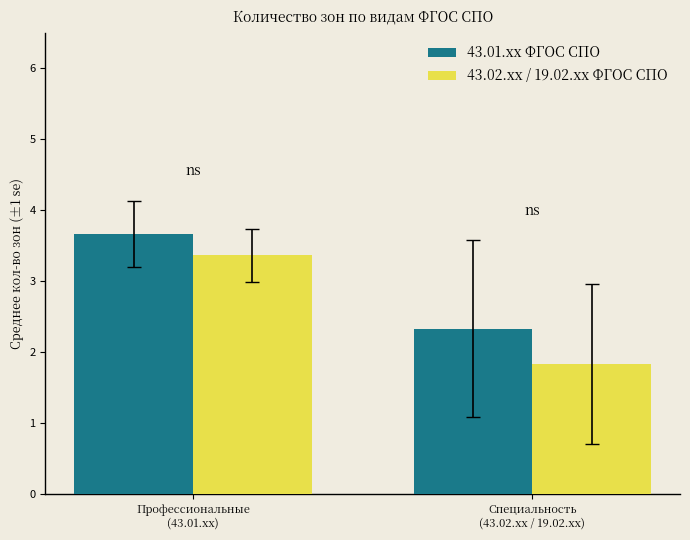

What position from the right is Профессиональные
(43.01.xx)?

2